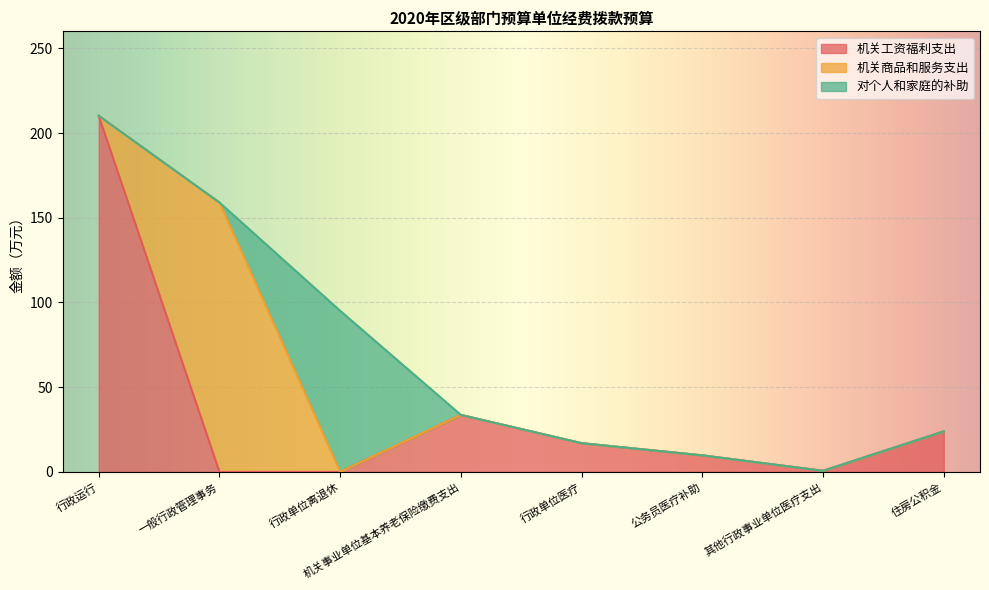

Where is the first local maximum for 对个人和家庭的补助?

行政单位离退休